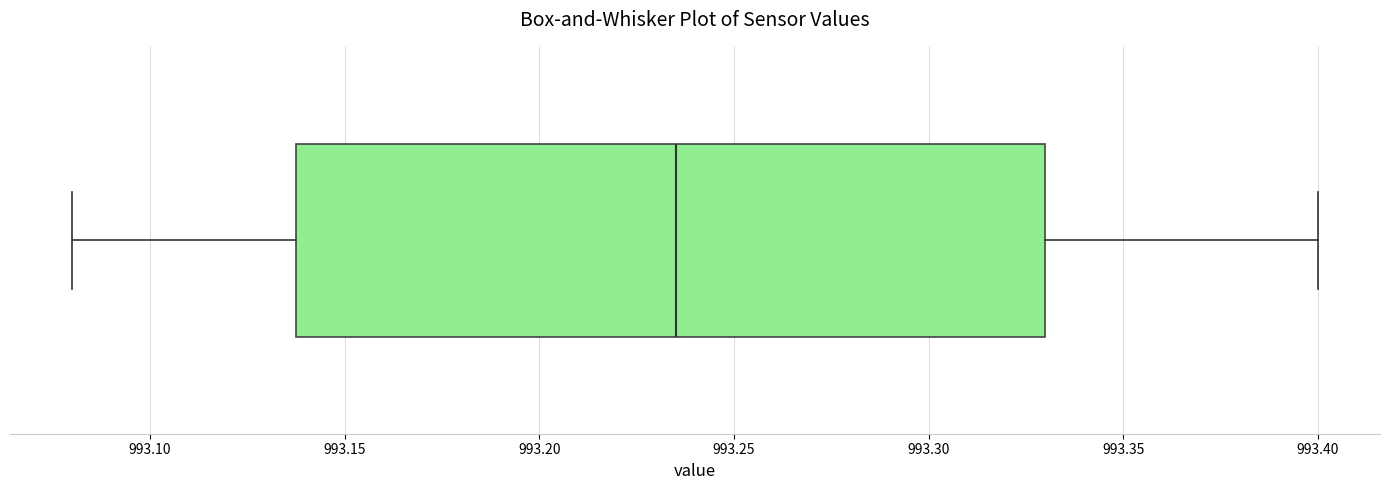

Transcribe this box plot: give where the median line is, the range the box spans, and where the two whiskers end, as read against the x-axis. The values are not printed on the chart, so give them approximately, as read against the axis.

median 993.235, box 993.140 to 993.330, whiskers 993.080 to 993.400